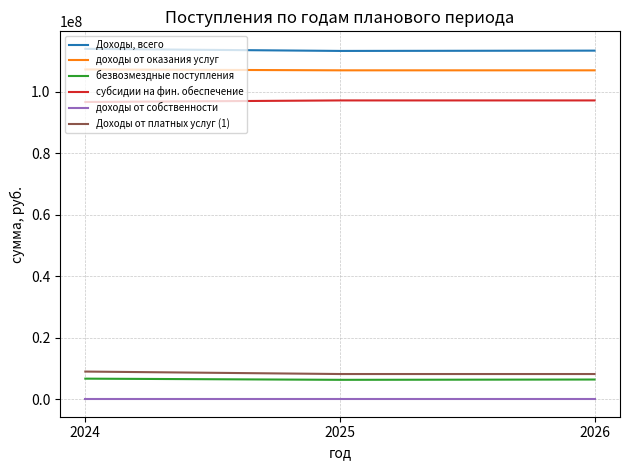

The субсидии на фин. обеспечение series shows 97254200.0 at 2026. True or false?

True